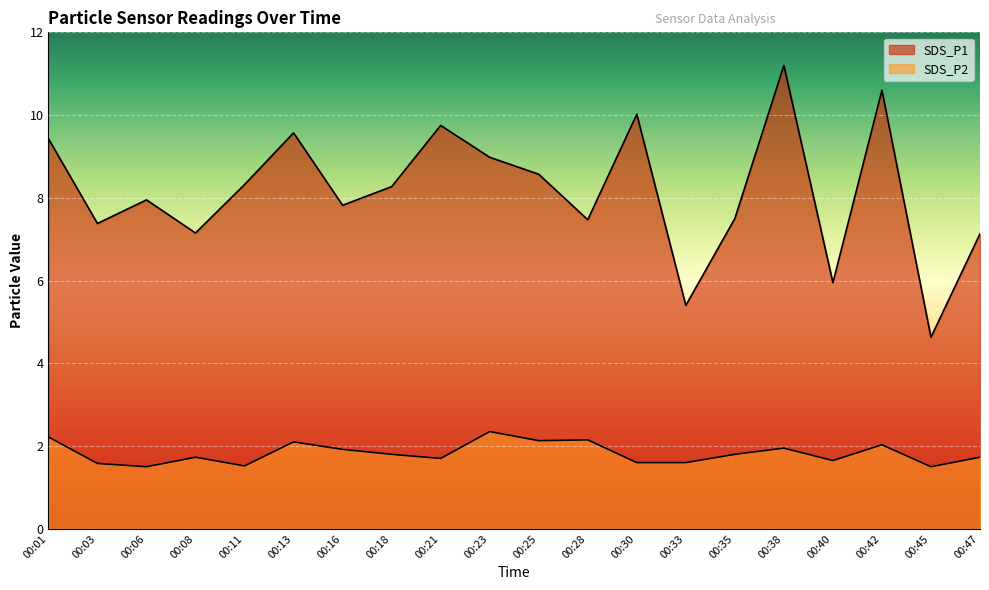

What is the greatest value displayed?

11.2